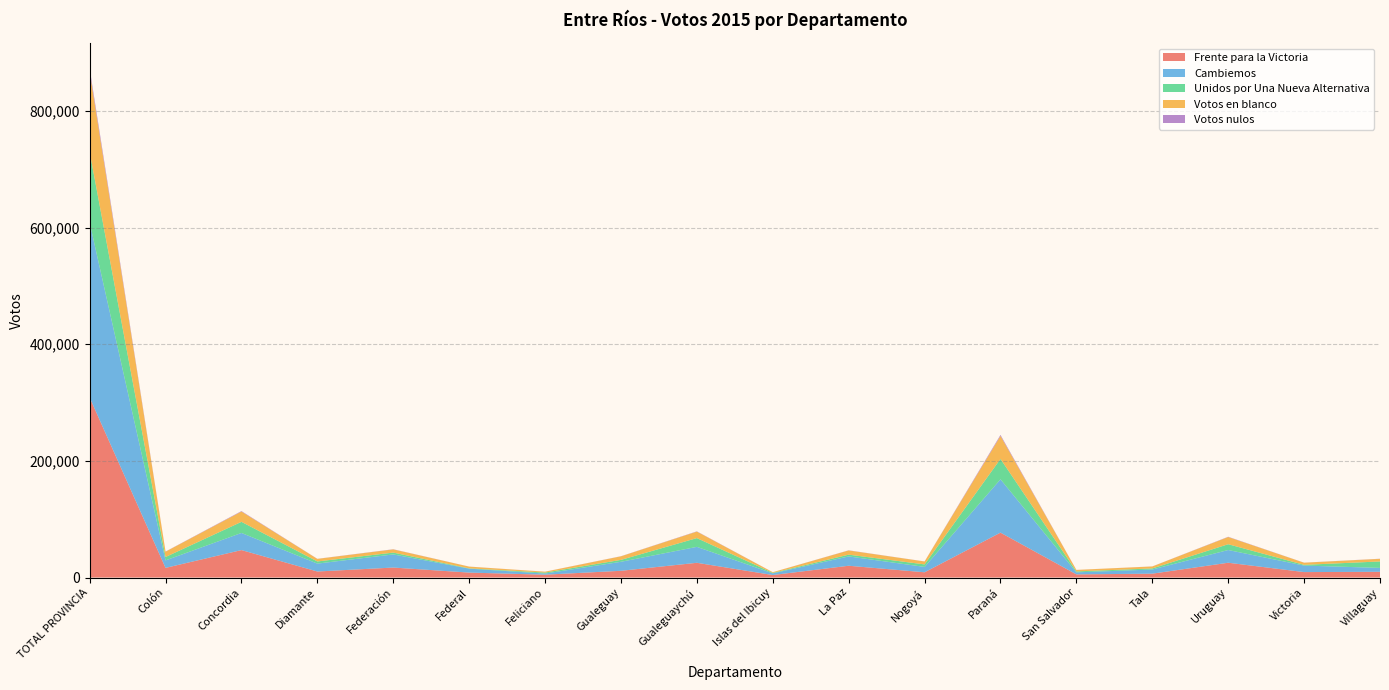

Reading left to right, list all the values displayed in this chart.

Frente para la Victoria: TOTAL PROVINCIA=308742	Colón=16564	Concordia=47077	Diamante=10347	Federación=17127	Federal=8481	Feliciano=4874	Gualeguay=11567	Gualeguaychú=25272	Islas del Ibicuy=4301	La Paz=20217	Nogoyá=8999	Paraná=77008	San Salvador=5423	Tala=6626	Uruguay=25386	Victoria=9347	Villaguay=9842
Cambiemos: TOTAL PROVINCIA=300024	Colón=12834	Concordia=29398	Diamante=13554	Federación=22512	Federal=6759	Feliciano=1948	Gualeguay=15444	Gualeguaychú=27342	Islas del Ibicuy=2883	La Paz=16001	Nogoyá=9223	Paraná=91480	San Salvador=3481	Tala=7152	Uruguay=21822	Victoria=11182	Villaguay=6680
Unidos por Una Nueva Alternativa: TOTAL PROVINCIA=121085	Colón=5816	Concordia=19046	Diamante=3675	Federación=3120	Federal=519	Feliciano=1685	Gualeguay=3283	Gualeguaychú=15019	Islas del Ibicuy=818	La Paz=3000	Nogoyá=4308	Paraná=34914	San Salvador=1588	Tala=1815	Uruguay=9923	Victoria=1240	Villaguay=11068
Votos en blanco: TOTAL PROVINCIA=137994	Colón=9177	Concordia=17673	Diamante=4406	Federación=5508	Federal=2974	Feliciano=1511	Gualeguay=6107	Gualeguaychú=11148	Islas del Ibicuy=1145	La Paz=7234	Nogoyá=5018	Paraná=39470	San Salvador=2573	Tala=3422	Uruguay=12364	Victoria=3669	Villaguay=4494
Votos nulos: TOTAL PROVINCIA=5196	Colón=222	Concordia=787	Diamante=156	Federación=268	Federal=75	Feliciano=65	Gualeguay=190	Gualeguaychú=444	Islas del Ibicuy=41	La Paz=259	Nogoyá=88	Paraná=1709	San Salvador=71	Tala=76	Uruguay=448	Victoria=110	Villaguay=182